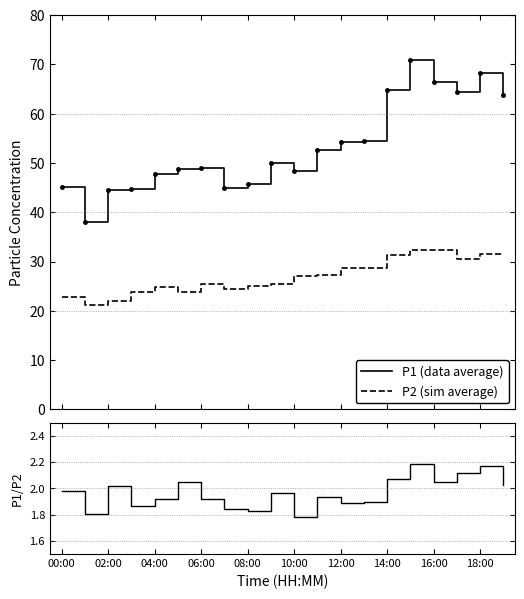

True or false: P2 (sim average) and P1/P2 ratio intersect in this chart.

False